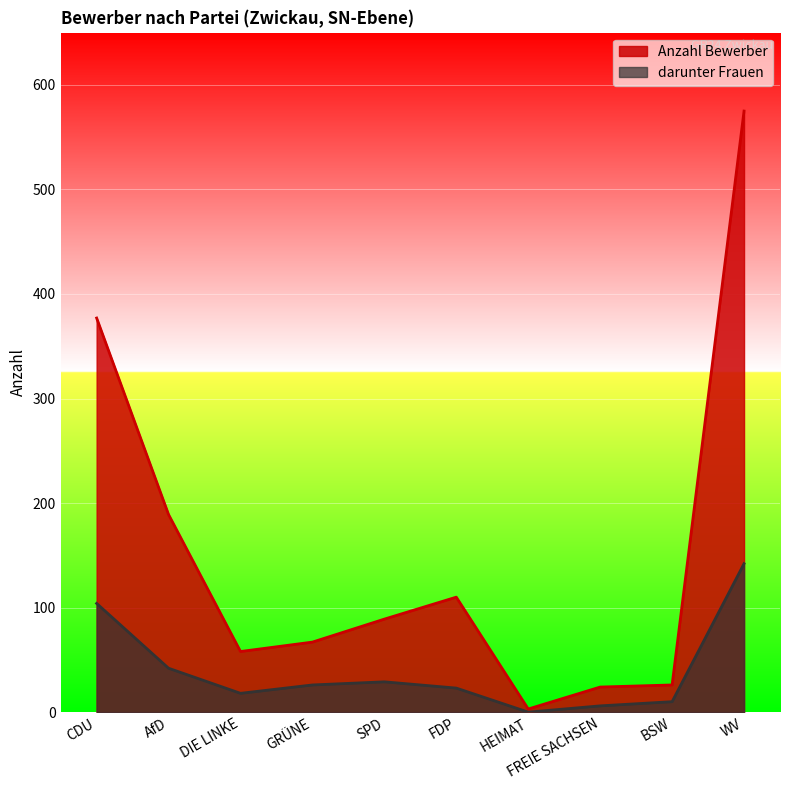

How many values in darunter Frauen are above zero?

9